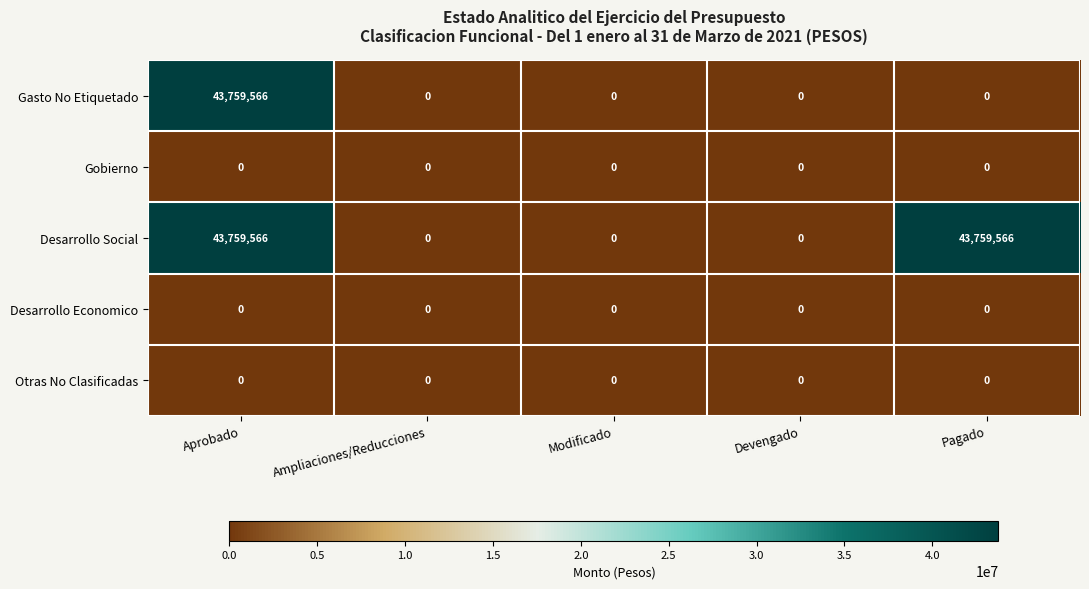

True or false: Gasto No Etiquetado has a value of -15915739 at Devengado.

False